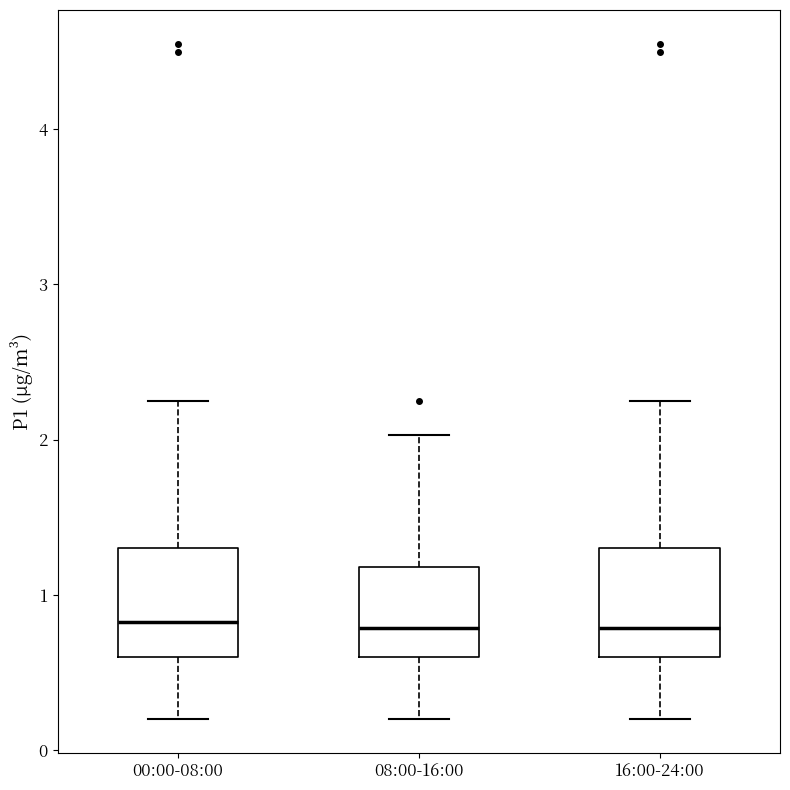

Reading left to right, read every box against the y-axis: the position of its median line, the range the box covers, and the ends of its whiskers. The values are not printed on the chart, so give them approximately, as read against the axis.

00:00-08:00: median 0.8, box 0.6 to 1.3, whiskers 0.2 to 2.3
08:00-16:00: median 0.8, box 0.6 to 1.2, whiskers 0.2 to 2.0
16:00-24:00: median 0.8, box 0.6 to 1.3, whiskers 0.2 to 2.3